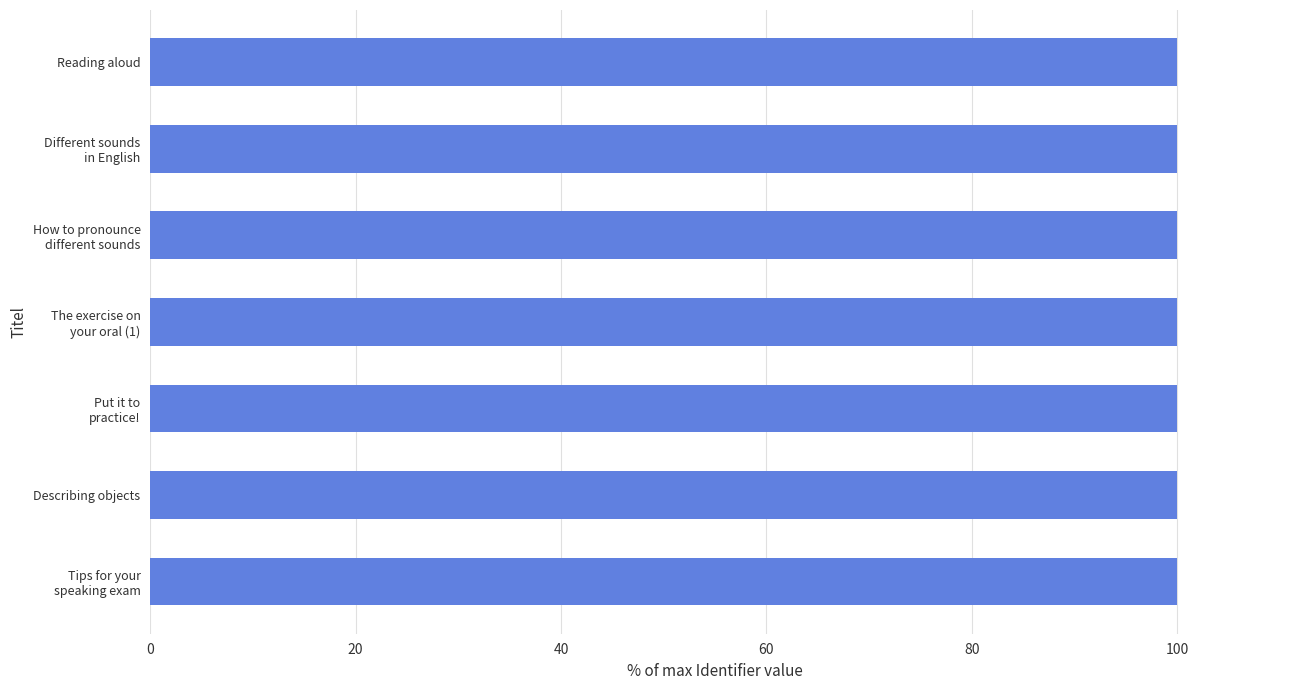

True or false: the data shows 25.6 at Describing objects.

False